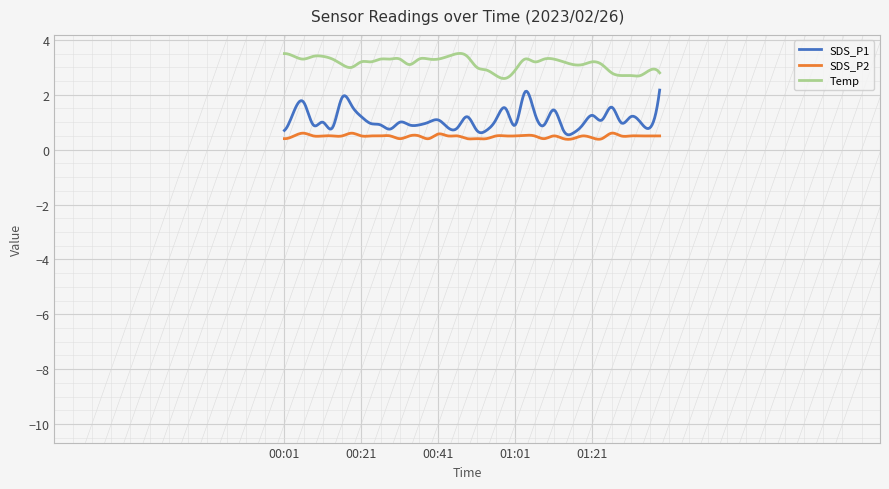

List the series in order of their overall mean, highest first.

Temp, SDS_P1, SDS_P2